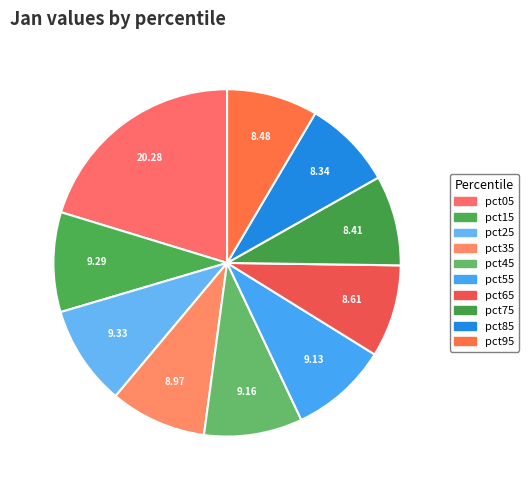

Which category has the biggest portion of the pie?

pct05